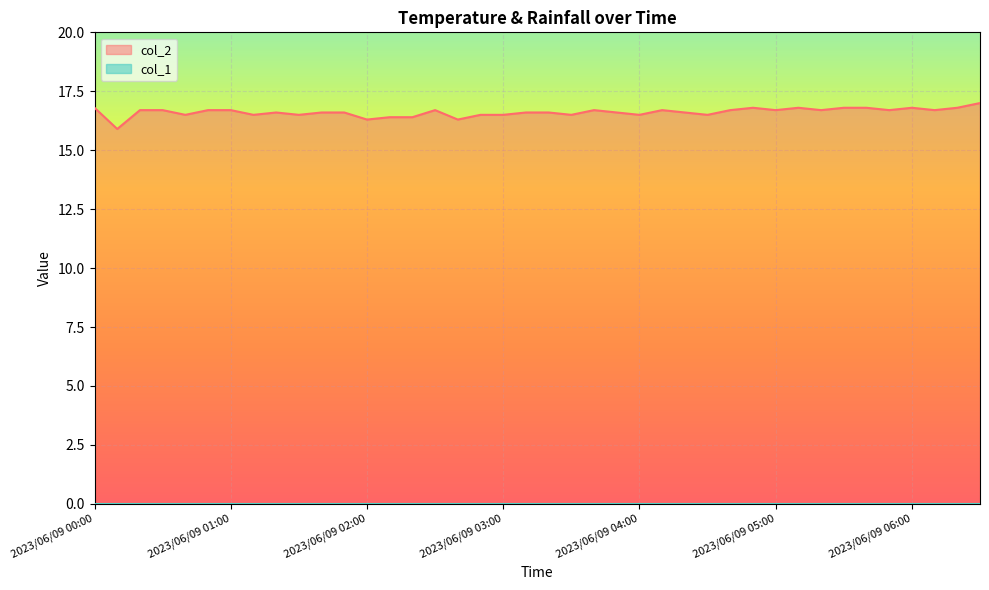

List the labels in order of value, smallest first.

2023/06/09 00:10, 2023/06/09 02:00, 2023/06/09 02:40, 2023/06/09 02:10, 2023/06/09 02:20, 2023/06/09 00:40, 2023/06/09 01:10, 2023/06/09 01:30, 2023/06/09 02:50, 2023/06/09 03:00, 2023/06/09 03:30, 2023/06/09 04:00, 2023/06/09 04:30, 2023/06/09 01:20, 2023/06/09 01:40, 2023/06/09 01:50, 2023/06/09 03:10, 2023/06/09 03:20, 2023/06/09 03:50, 2023/06/09 04:20, 2023/06/09 00:20, 2023/06/09 00:30, 2023/06/09 00:50, 2023/06/09 01:00, 2023/06/09 02:30, 2023/06/09 03:40, 2023/06/09 04:10, 2023/06/09 04:40, 2023/06/09 05:00, 2023/06/09 05:20, 2023/06/09 05:50, 2023/06/09 06:10, 2023/06/09 00:00, 2023/06/09 04:50, 2023/06/09 05:10, 2023/06/09 05:30, 2023/06/09 05:40, 2023/06/09 06:00, 2023/06/09 06:20, 2023/06/09 06:30